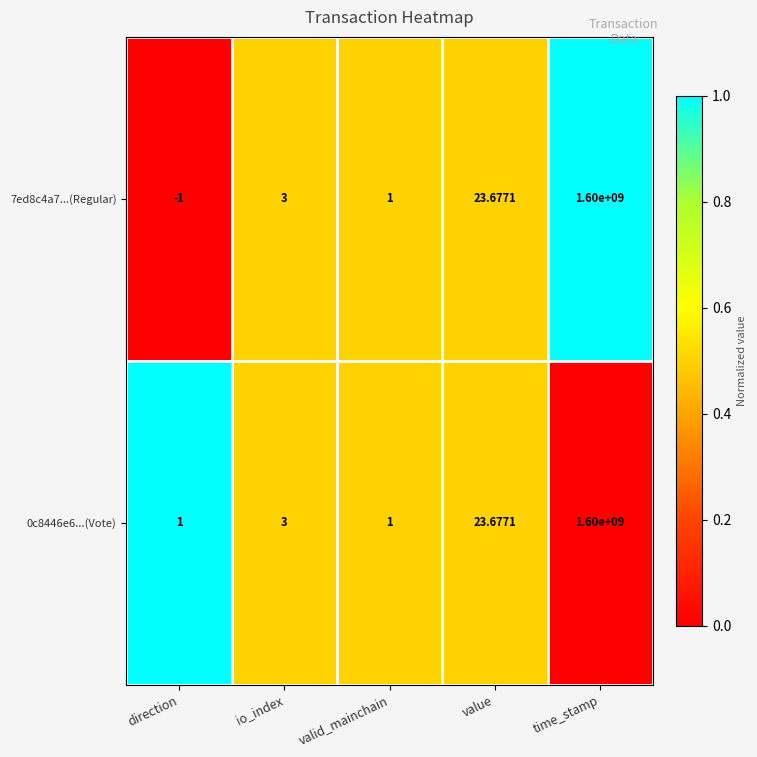

Which category has the highest value in the 7ed8c4a7...(Regular) series?

time_stamp